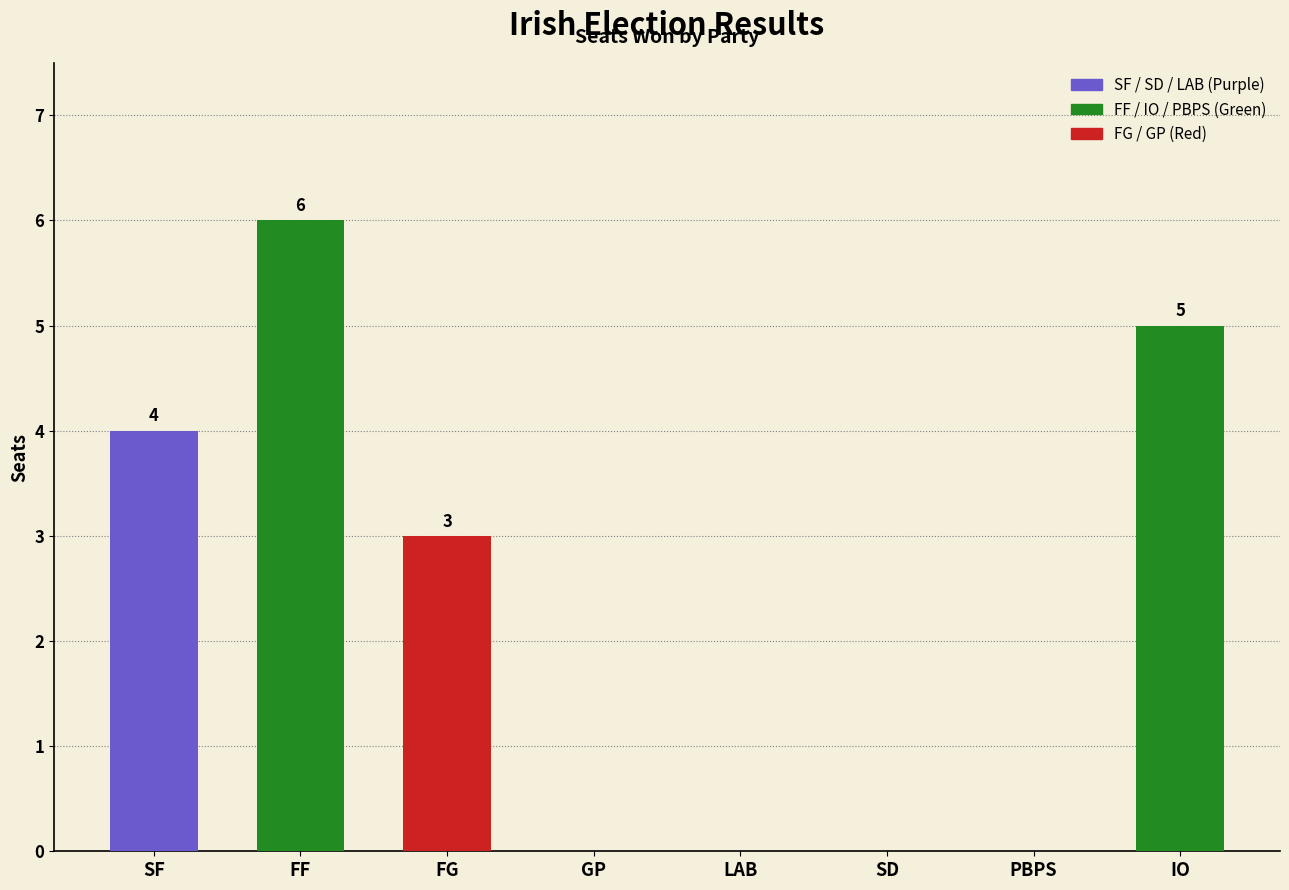

Reading left to right, extract all data points from this chart.

4	6	3	0	0	0	0	5